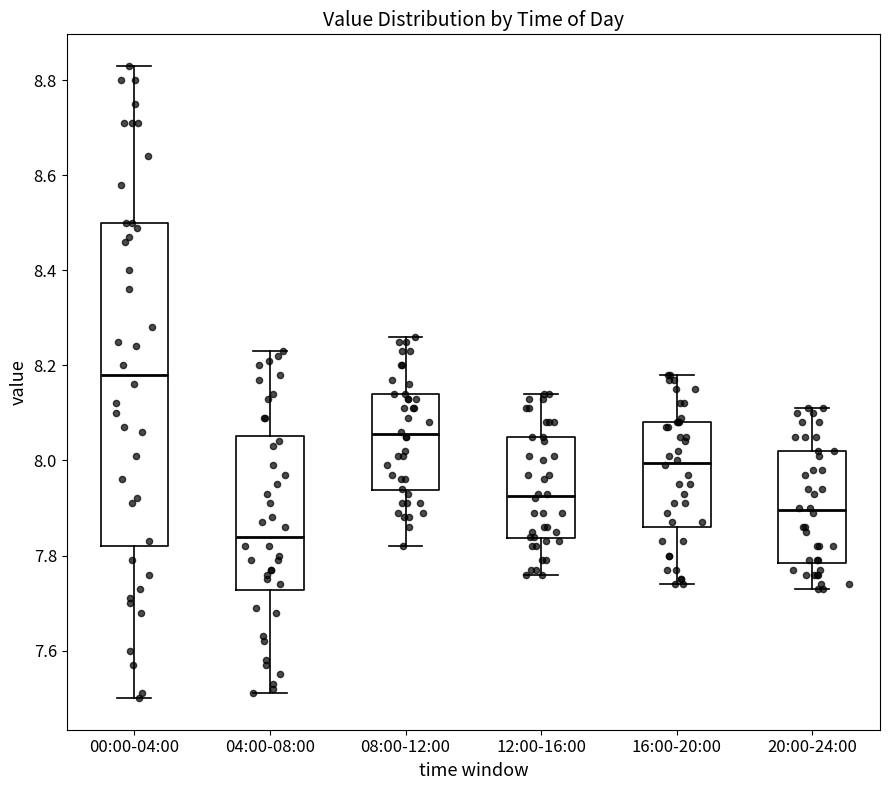

Where is the lower edge of the box for 08:00-12:00 on the y-axis? The values are not printed on the chart, so give them approximately, as read against the axis.

7.94